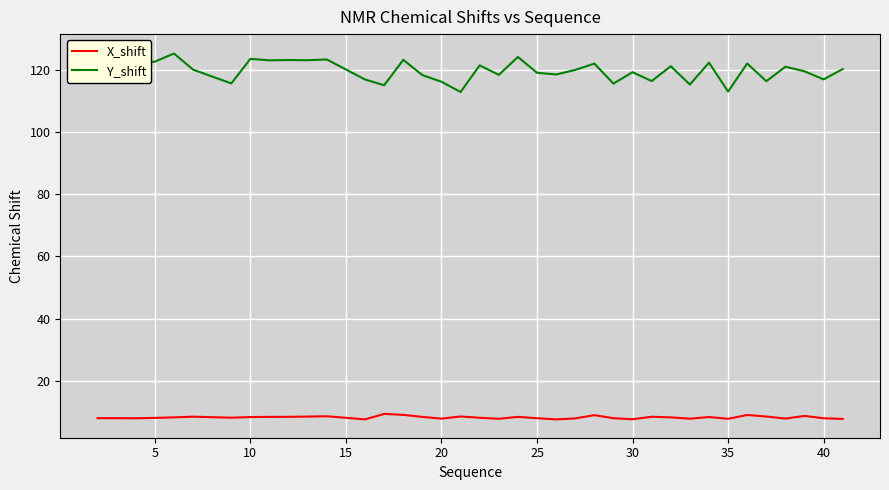

In X_shift, how many points are higher than both neighbors (excluding endpoints)?

10